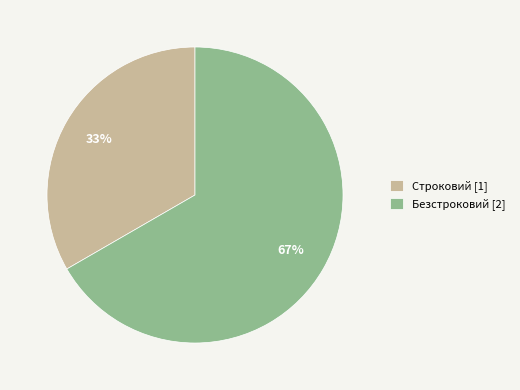

To the nearest percent, what is the average slice percentage?

50%